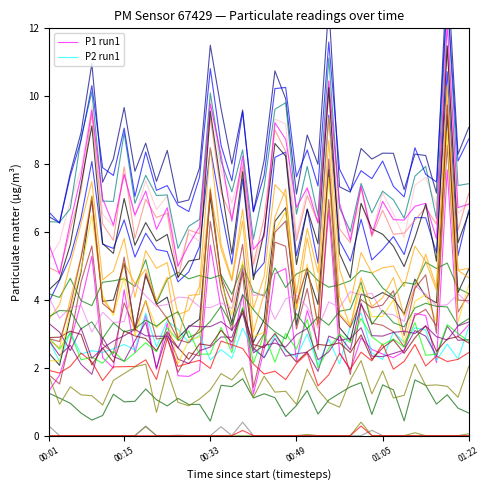

Which category has the highest value in the P1 run1 series?

37